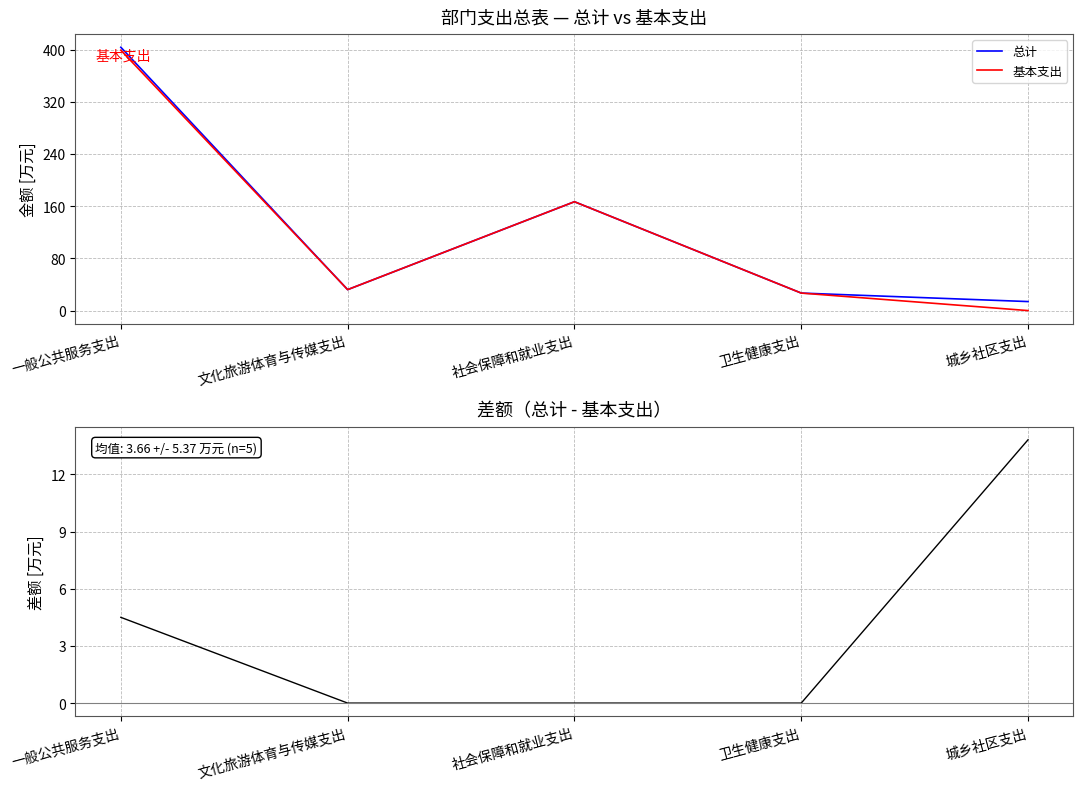

At 社会保障和就业支出, list the series in order from smallest to largest.

差额（总计 - 基本支出）, 总计, 基本支出